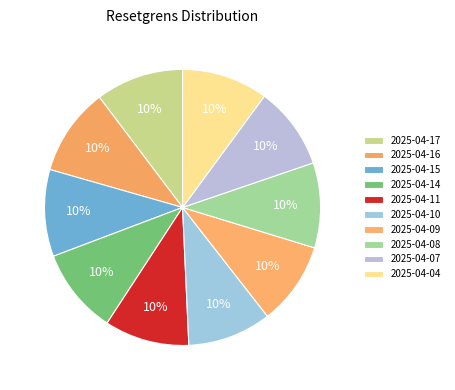

How many segments does this pie chart have?

10